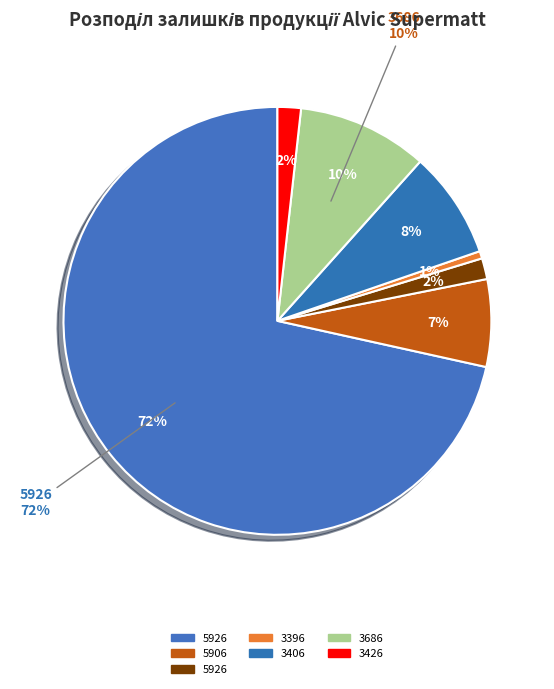

How many segments does this pie chart have?

7